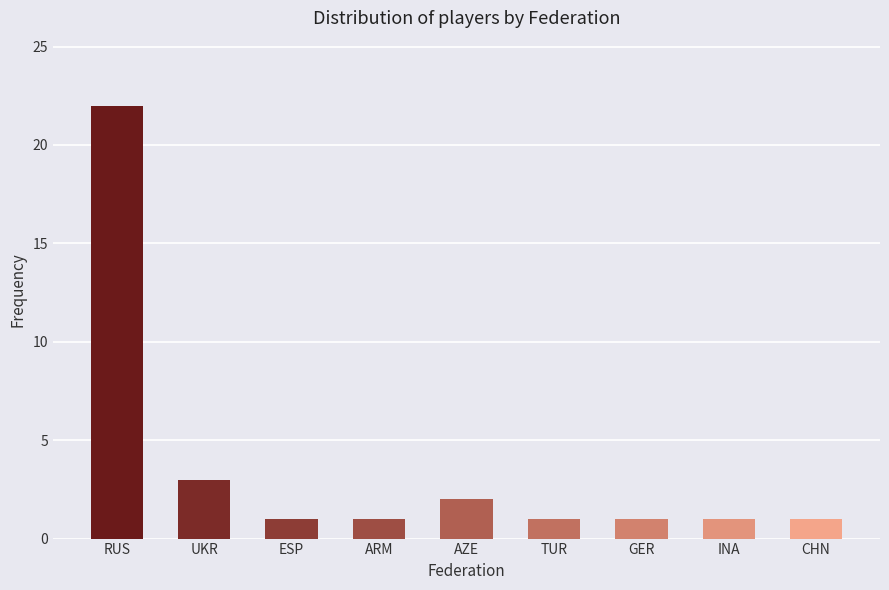

True or false: the data shows 2 at ESP.

False